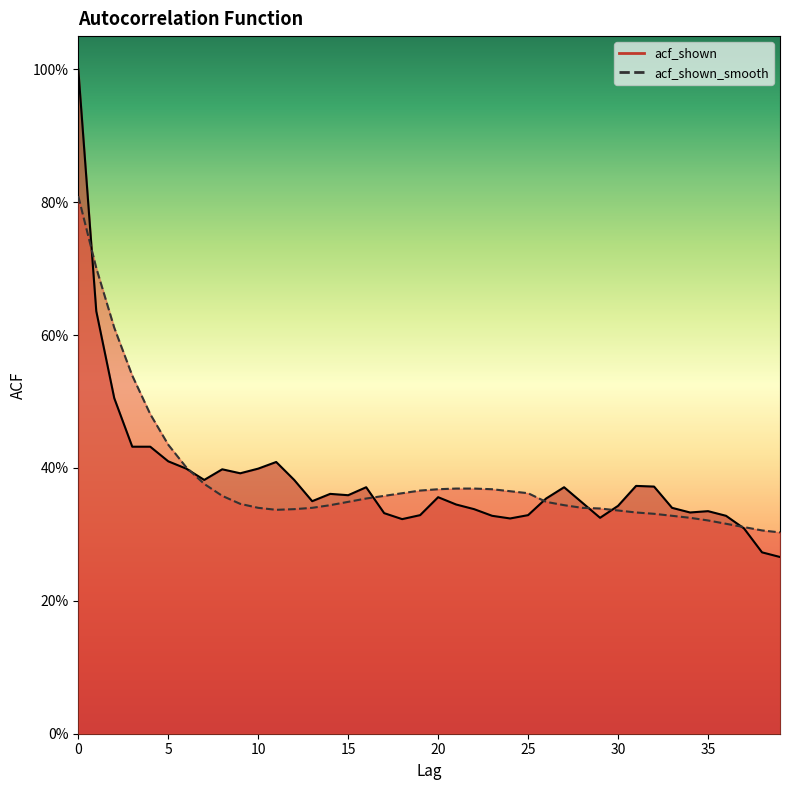

Does the chart have visible grid lines?

No